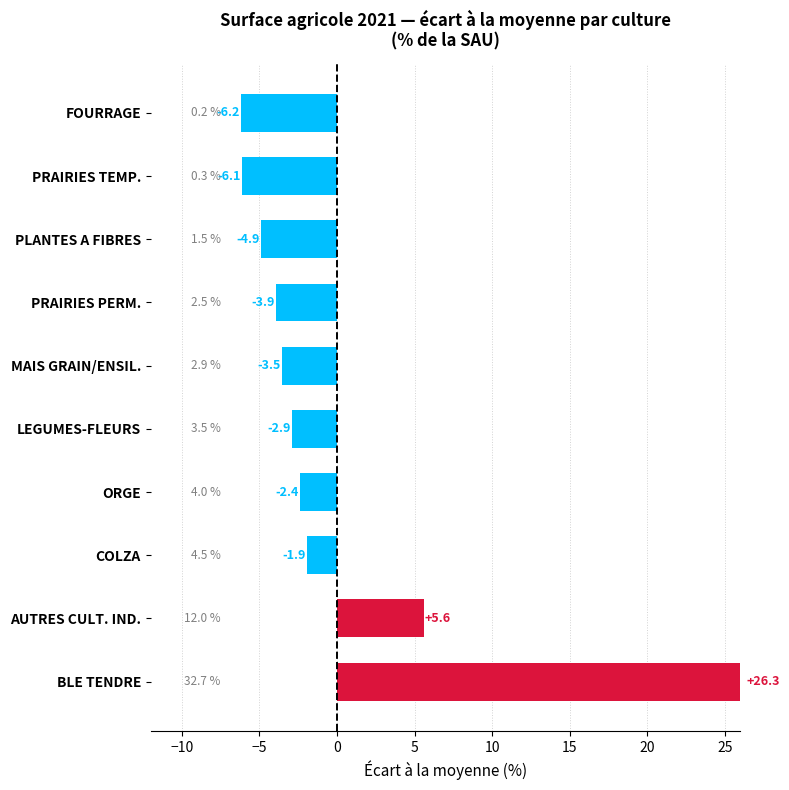

How many data points are less than -2?

7